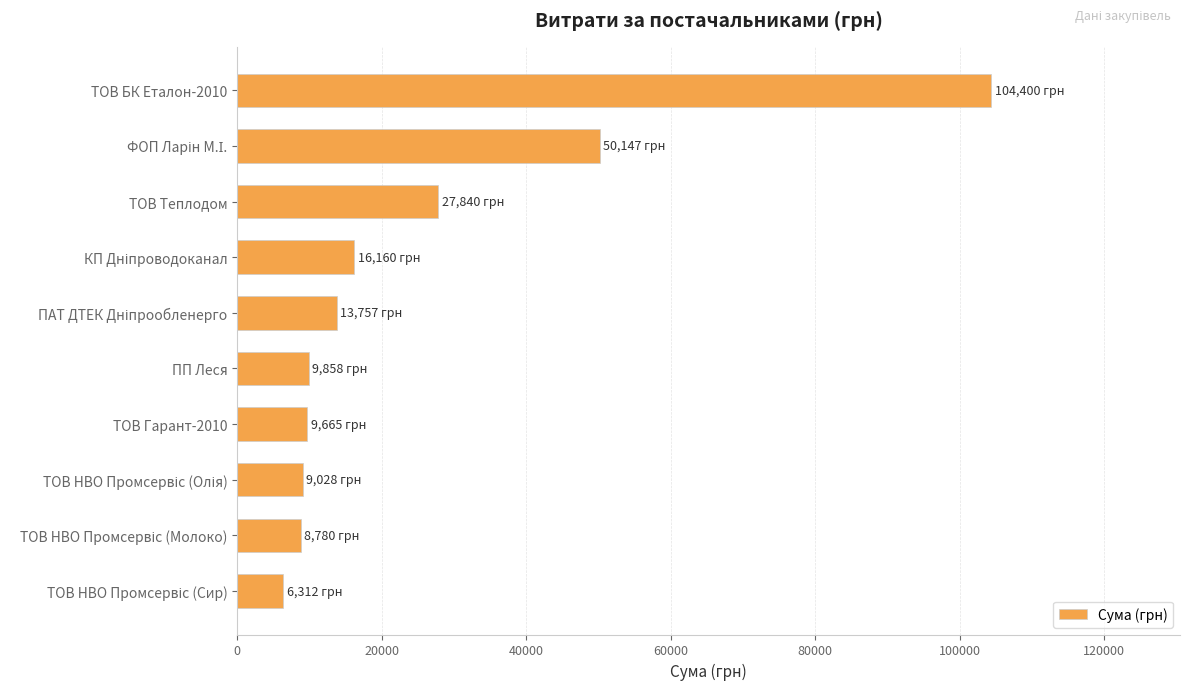

Which category has the highest value across all series?

ТОВ БК Еталон-2010